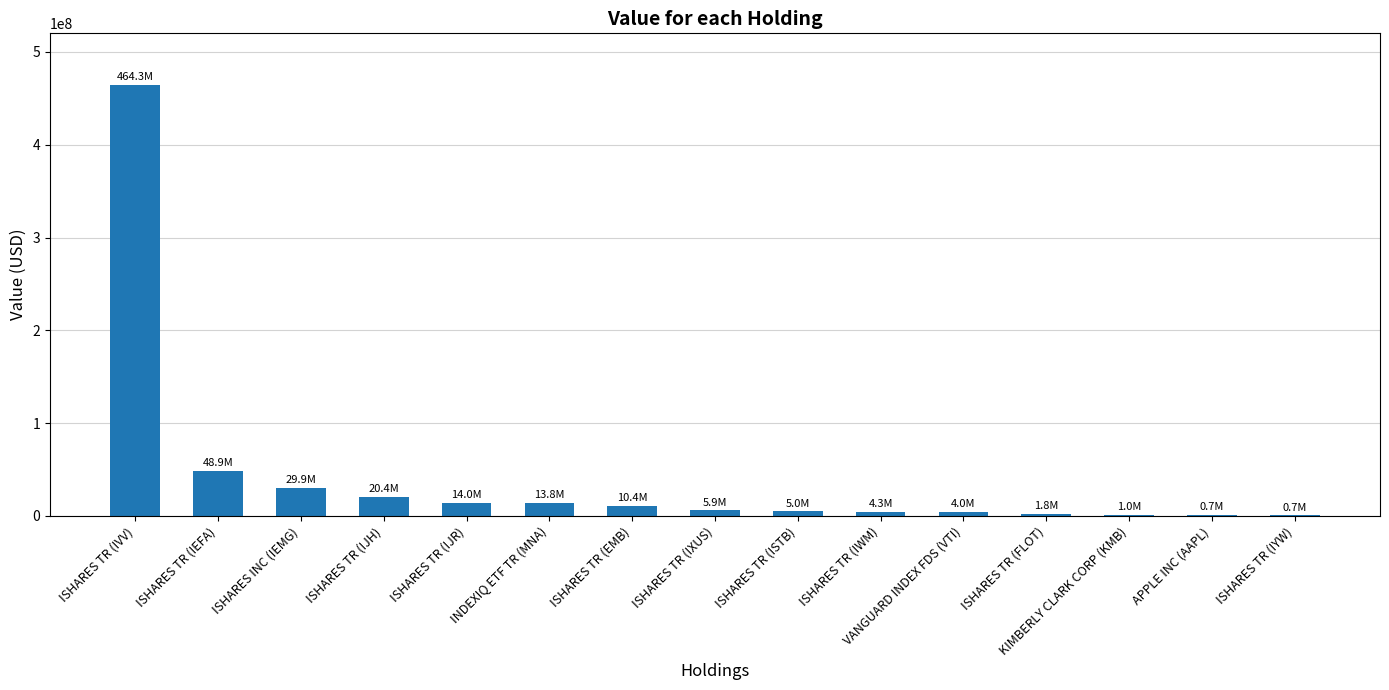

What is the average value?

41673213